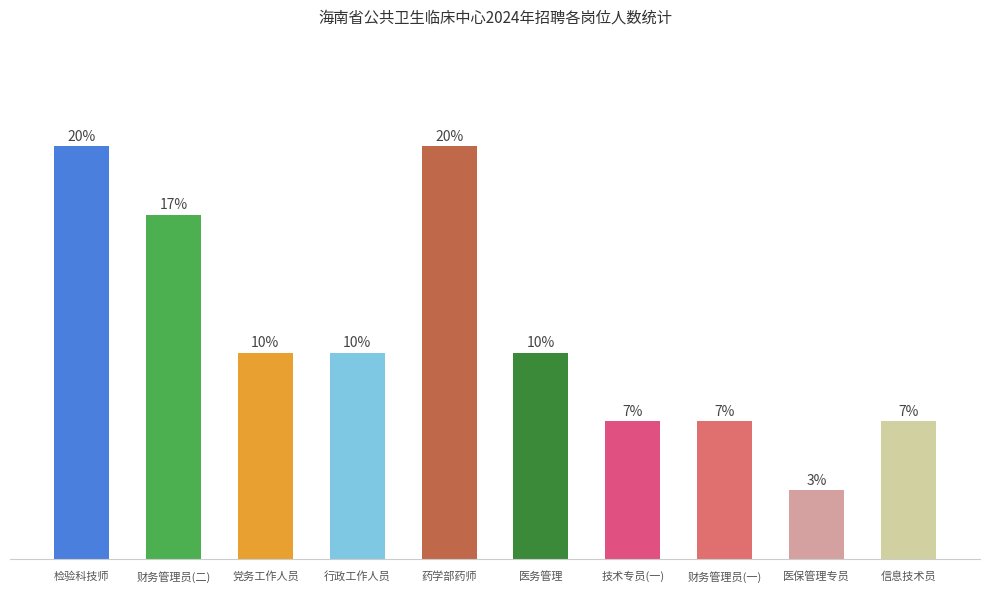

True or false: the data shows 8 at 财务管理员(二).

False